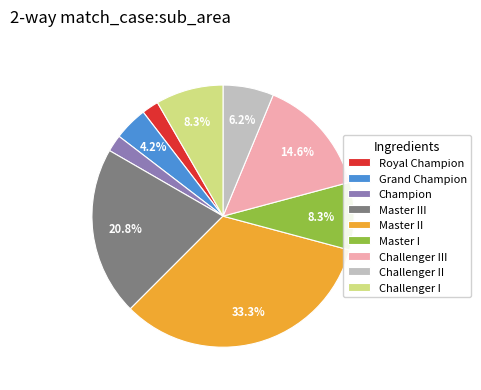

Is it true that Master I is 1% of the pie?

False